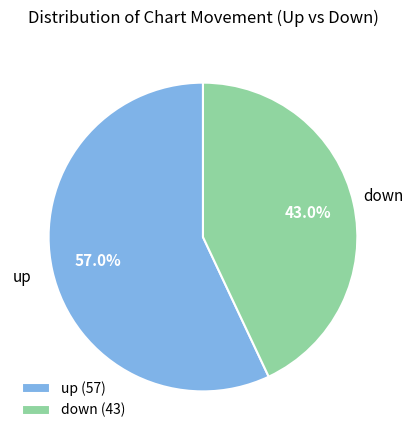

Which has a higher value, up or down?

up